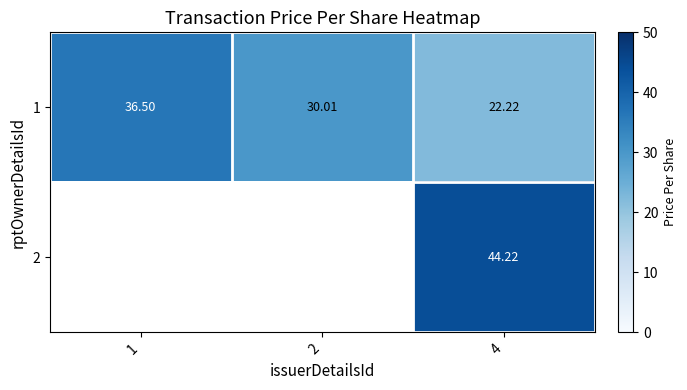

List the labels in order of 2 value, largest first.

1, 2, 4